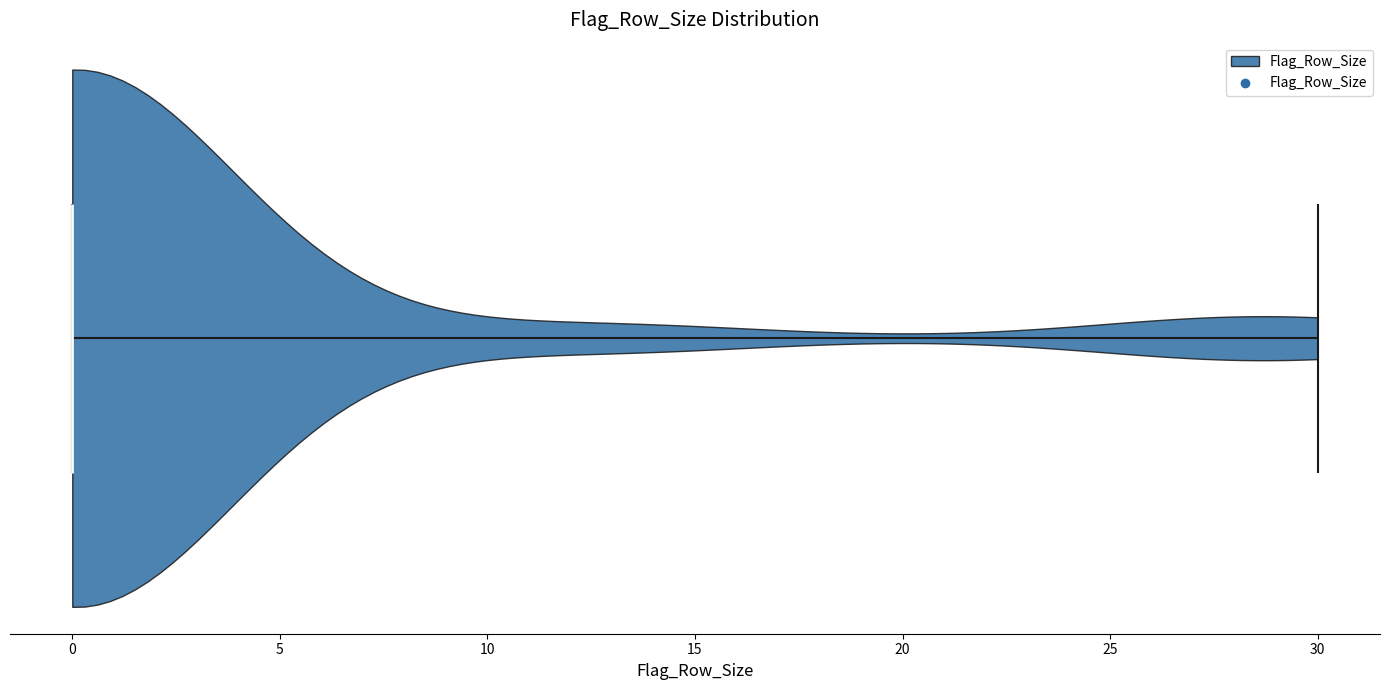

Read this violin plot against the x-axis: where its median line is, and the lowest and highest points the violin reaches. The values are not printed on the chart, so give them approximately, as read against the axis.

median line 0, lowest point 0, highest point 30